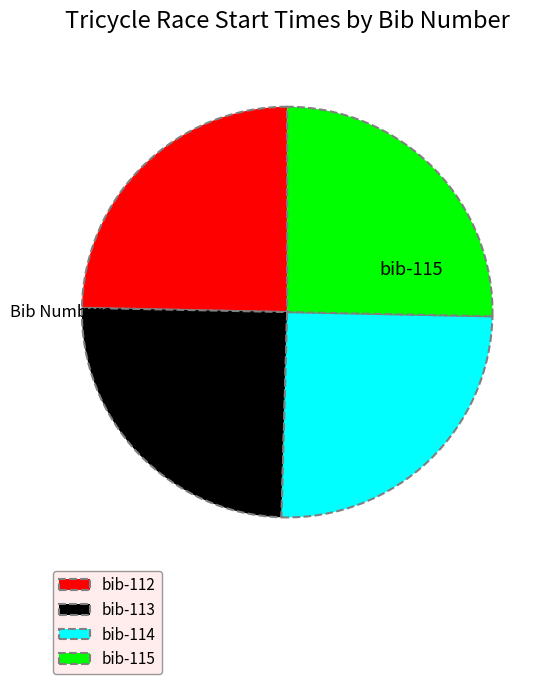

Does any single category account for the majority?

No